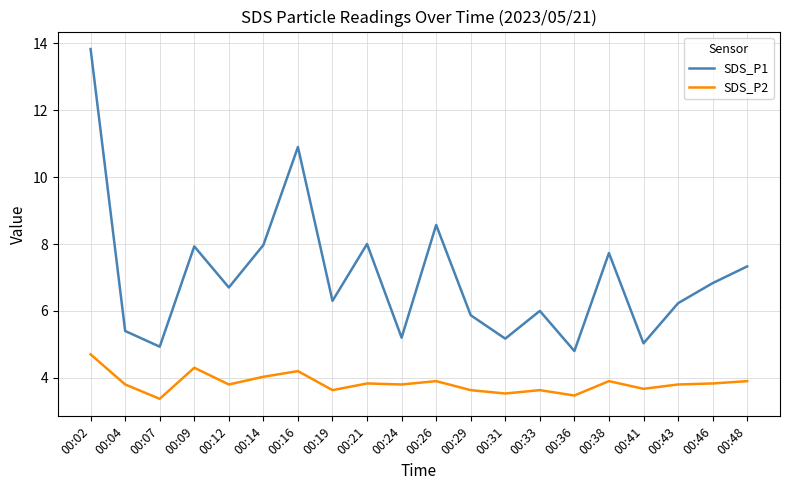

What is the difference between the second highest and minimum values in the SDS_P2 series?

0.9